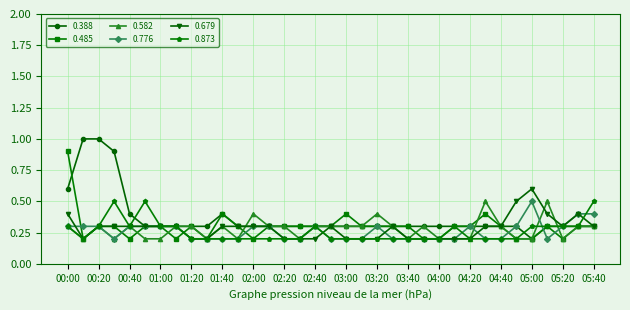

Which series has the widest spread of values?

0.388